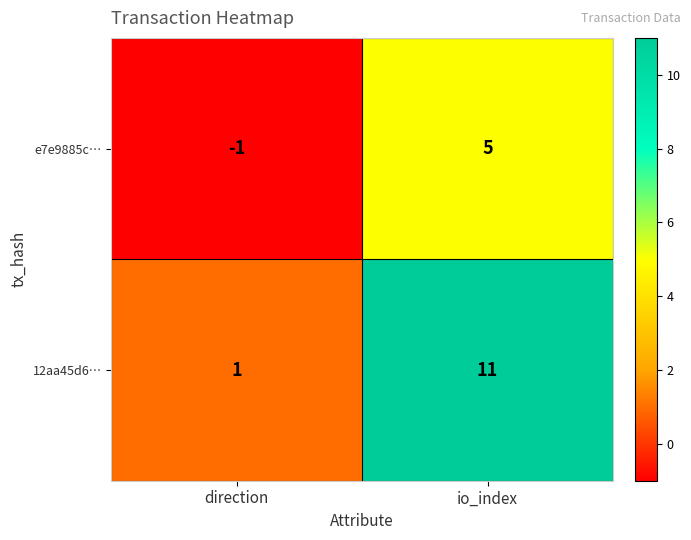

Which series has the largest total across all categories?

12aa45d6…